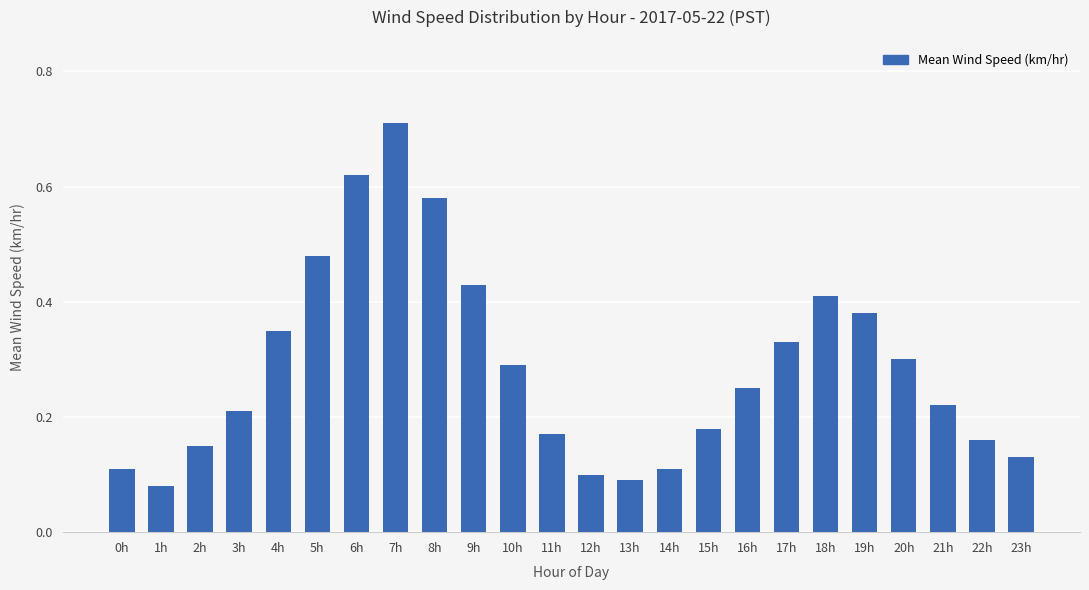

Which label corresponds to the smallest value in the chart?

1h